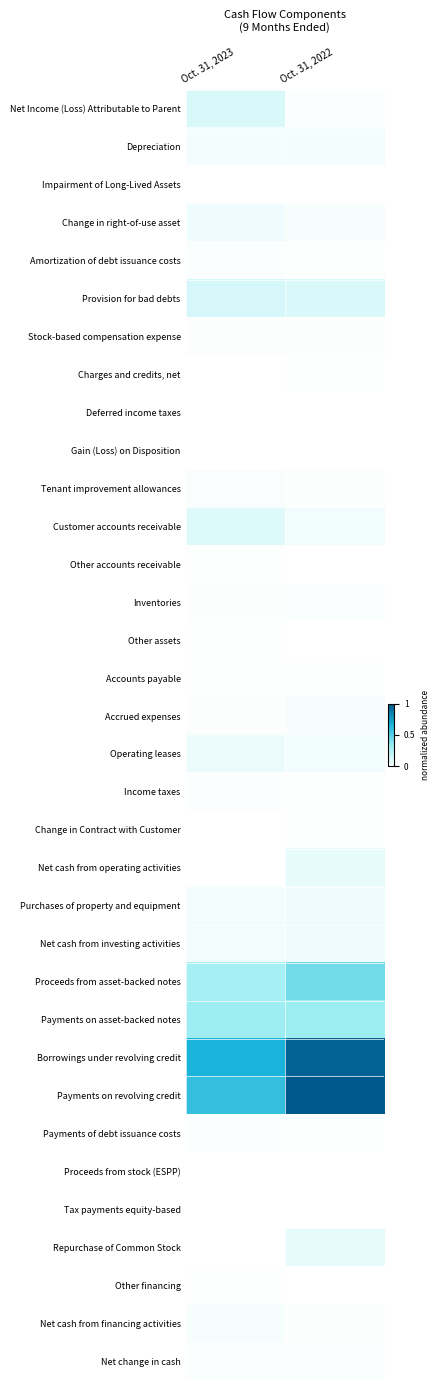

Reading left to right, list all the values displayed in this chart.

Net Income (Loss) Attributable to Parent: Oct. 31, 2023=0.1	Oct. 31, 2022=0.0
Depreciation: Oct. 31, 2023=0.0	Oct. 31, 2022=0.0
Impairment of Long-Lived Assets: Oct. 31, 2023=0.0	Oct. 31, 2022=0.0
Change in right-of-use asset: Oct. 31, 2023=0.1	Oct. 31, 2022=0.0
Amortization of debt issuance costs: Oct. 31, 2023=0.0	Oct. 31, 2022=0.0
Provision for bad debts: Oct. 31, 2023=0.1	Oct. 31, 2022=0.1
Stock-based compensation expense: Oct. 31, 2023=0.0	Oct. 31, 2022=0.0
Charges and credits, net: Oct. 31, 2023=0.0	Oct. 31, 2022=0.0
Deferred income taxes: Oct. 31, 2023=0.0	Oct. 31, 2022=0.0
Gain (Loss) on Disposition: Oct. 31, 2023=0.0	Oct. 31, 2022=0.0
Tenant improvement allowances: Oct. 31, 2023=0.0	Oct. 31, 2022=0.0
Customer accounts receivable: Oct. 31, 2023=0.1	Oct. 31, 2022=0.0
Other accounts receivable: Oct. 31, 2023=0.0	Oct. 31, 2022=0.0
Inventories: Oct. 31, 2023=0.0	Oct. 31, 2022=0.0
Other assets: Oct. 31, 2023=0.0	Oct. 31, 2022=0.0
Accounts payable: Oct. 31, 2023=0.0	Oct. 31, 2022=0.0
Accrued expenses: Oct. 31, 2023=0.0	Oct. 31, 2022=0.0
Operating leases: Oct. 31, 2023=0.1	Oct. 31, 2022=0.0
Income taxes: Oct. 31, 2023=0.0	Oct. 31, 2022=0.0
Change in Contract with Customer: Oct. 31, 2023=0.0	Oct. 31, 2022=0.0
Net cash from operating activities: Oct. 31, 2023=0.0	Oct. 31, 2022=0.1
Purchases of property and equipment: Oct. 31, 2023=0.0	Oct. 31, 2022=0.1
Net cash from investing activities: Oct. 31, 2023=0.0	Oct. 31, 2022=0.1
Proceeds from asset-backed notes: Oct. 31, 2023=0.3	Oct. 31, 2022=0.4
Payments on asset-backed notes: Oct. 31, 2023=0.3	Oct. 31, 2022=0.3
Borrowings under revolving credit: Oct. 31, 2023=0.7	Oct. 31, 2022=1.0
Payments on revolving credit: Oct. 31, 2023=0.6	Oct. 31, 2022=1.0
Payments of debt issuance costs: Oct. 31, 2023=0.0	Oct. 31, 2022=0.0
Proceeds from stock (ESPP): Oct. 31, 2023=0.0	Oct. 31, 2022=0.0
Tax payments equity-based: Oct. 31, 2023=0.0	Oct. 31, 2022=0.0
Repurchase of Common Stock: Oct. 31, 2023=0.0	Oct. 31, 2022=0.1
Other financing: Oct. 31, 2023=0.0	Oct. 31, 2022=0.0
Net cash from financing activities: Oct. 31, 2023=0.0	Oct. 31, 2022=0.0
Net change in cash: Oct. 31, 2023=0.0	Oct. 31, 2022=0.0